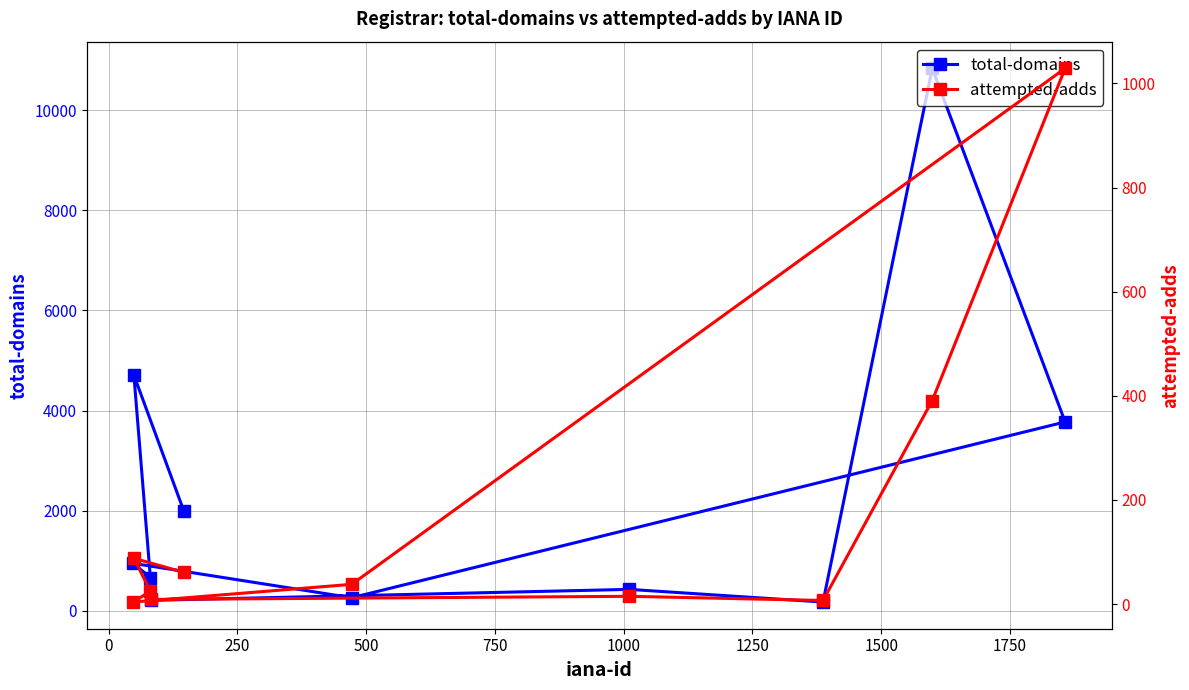

What is the value of the total-domains point at the 9th from the left?

10838